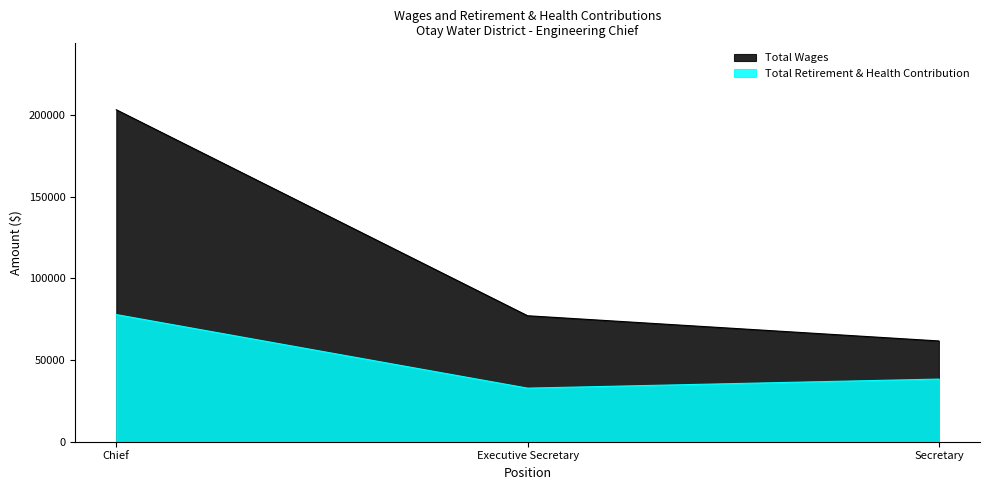

How many distinct data groups are displayed?

2